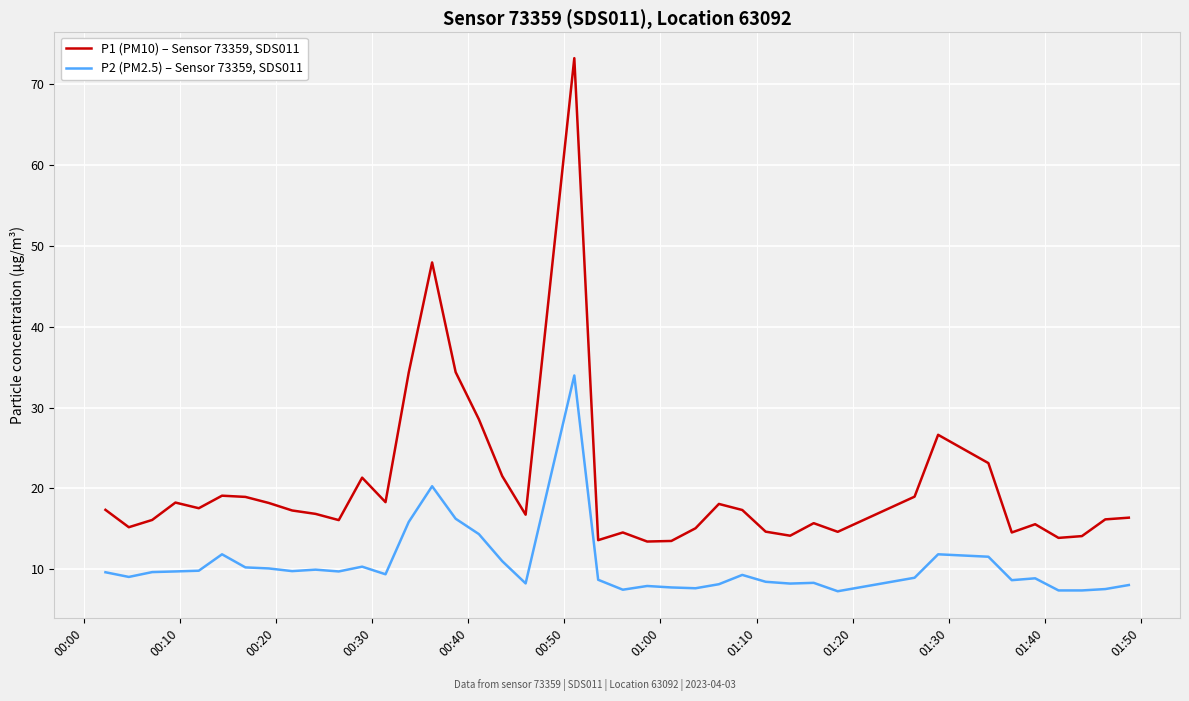

Which series has the largest total across all categories?

P1 (PM10) – Sensor 73359, SDS011